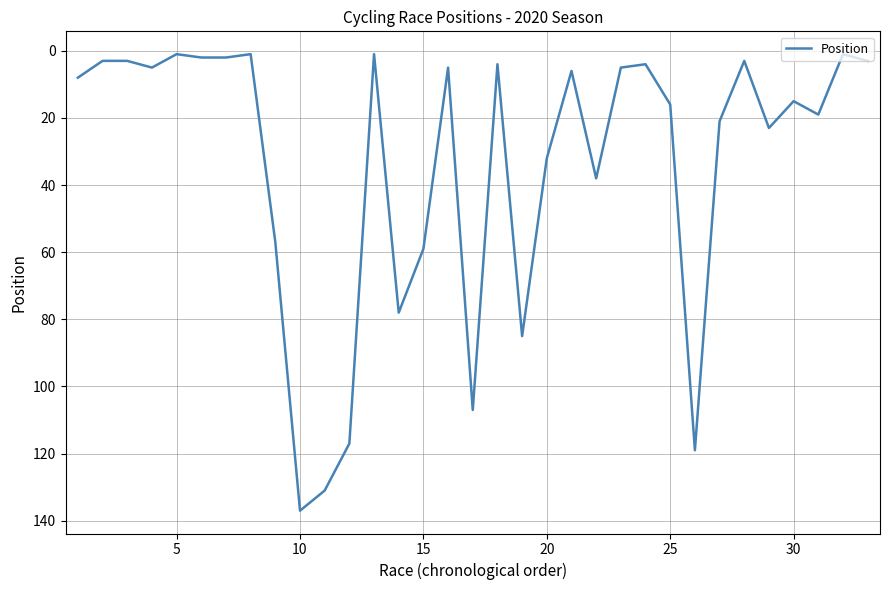

What is the difference between the maximum and minimum values?

136